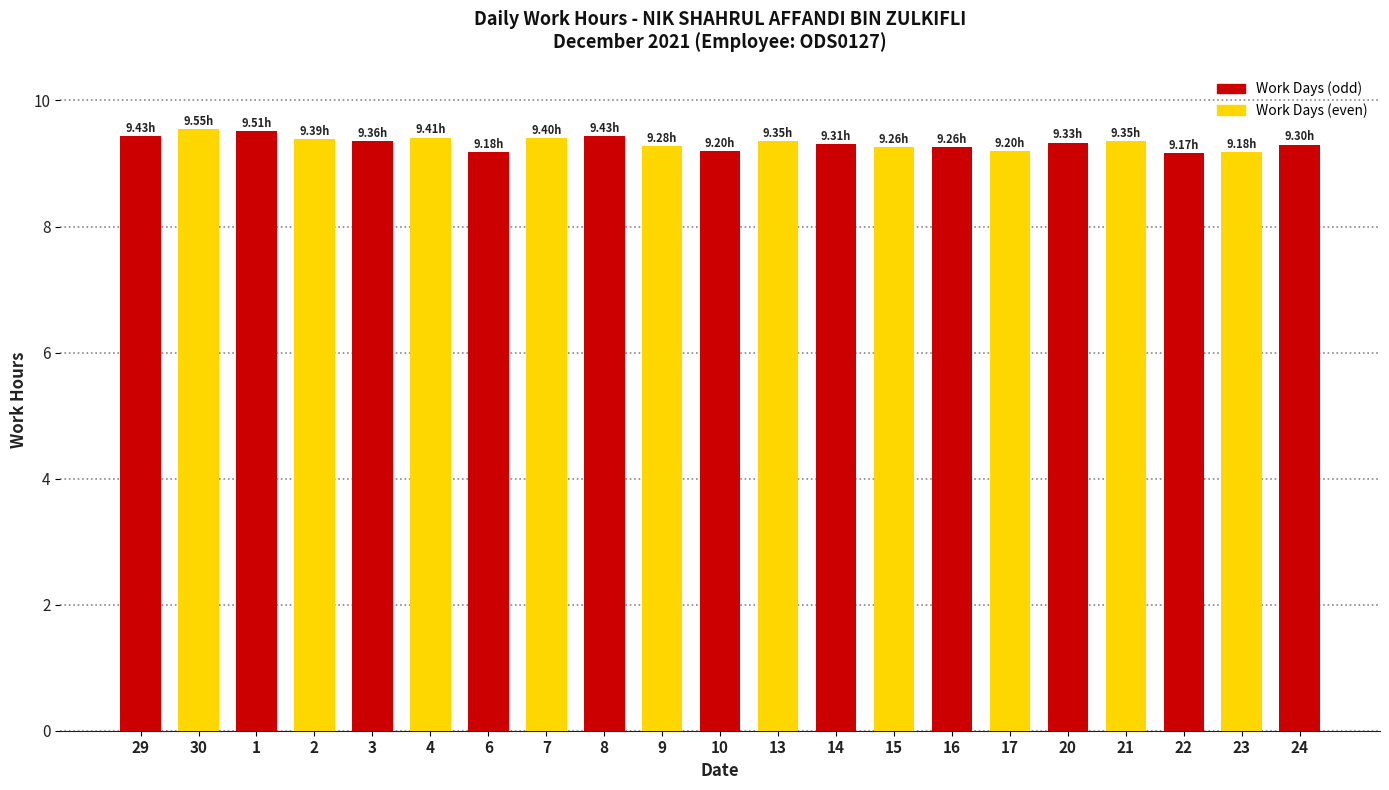

What is the ratio of the value at 24 to the value at 30?

1.0